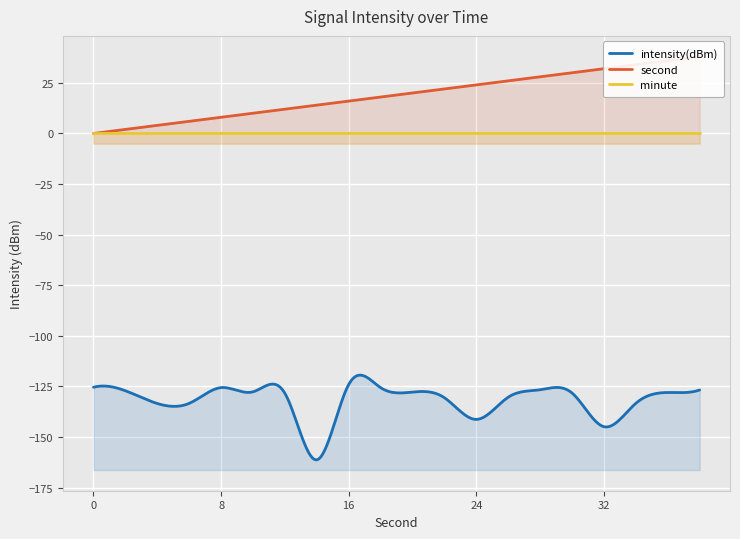

Which has a higher value, 8 or 30?

8